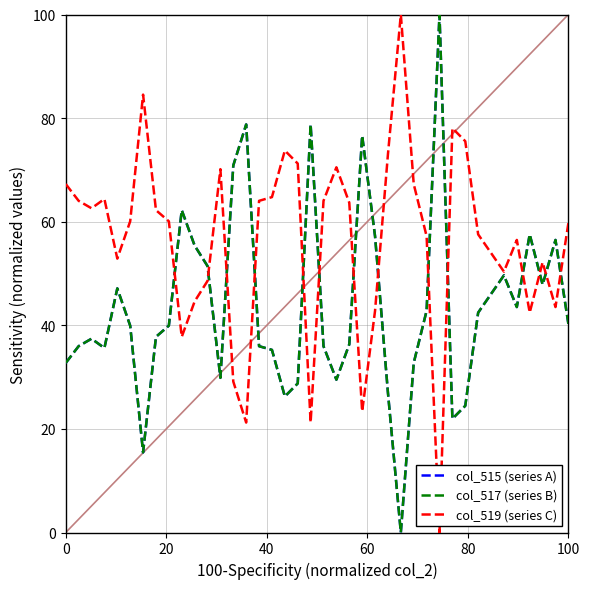

Does the chart display data point markers on the line(s)?

No